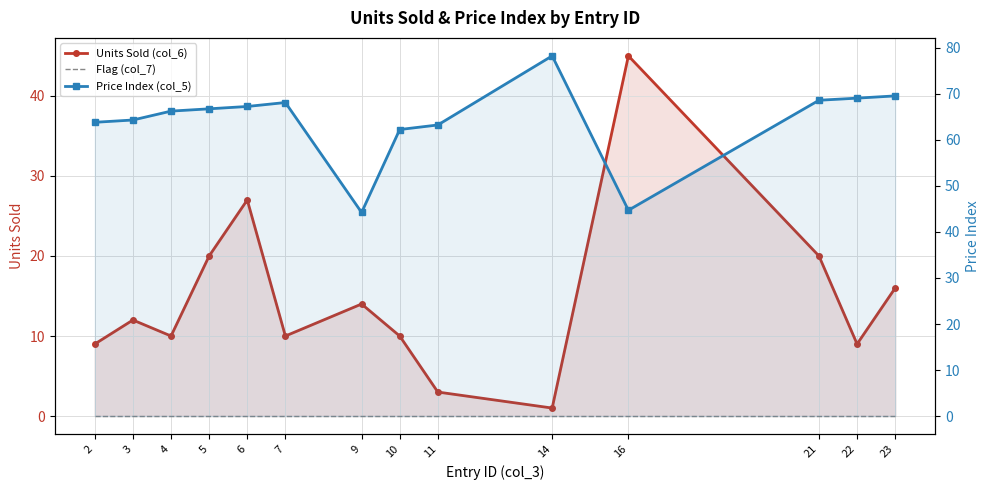

True or false: Flag (col_7) and Units Sold (col_6) intersect in this chart.

False